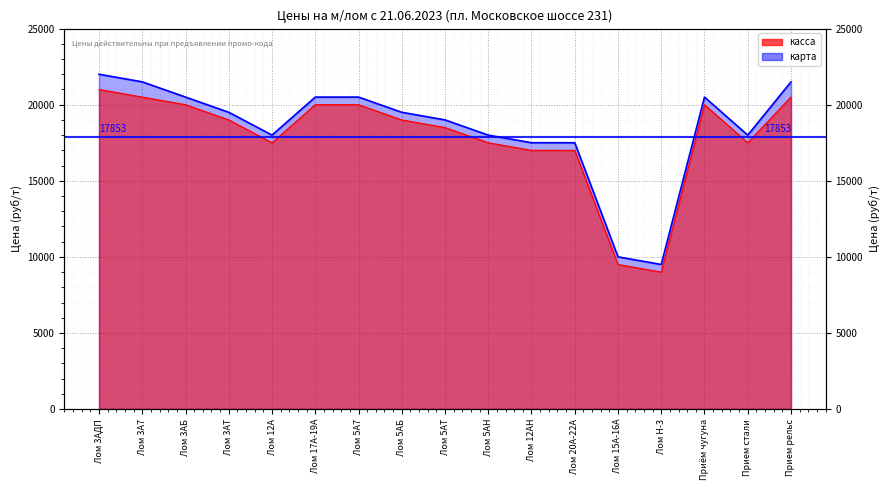

Which series has the largest range (max minus min)?

карта